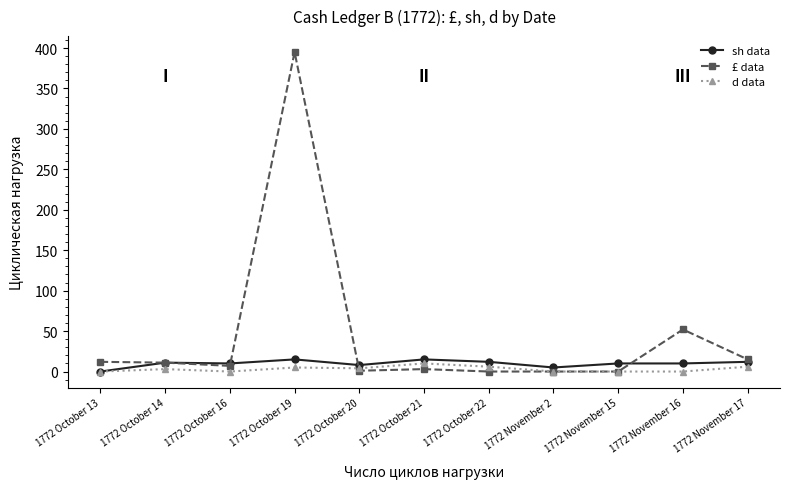

Which category has the highest value across all series?

1772 October 19